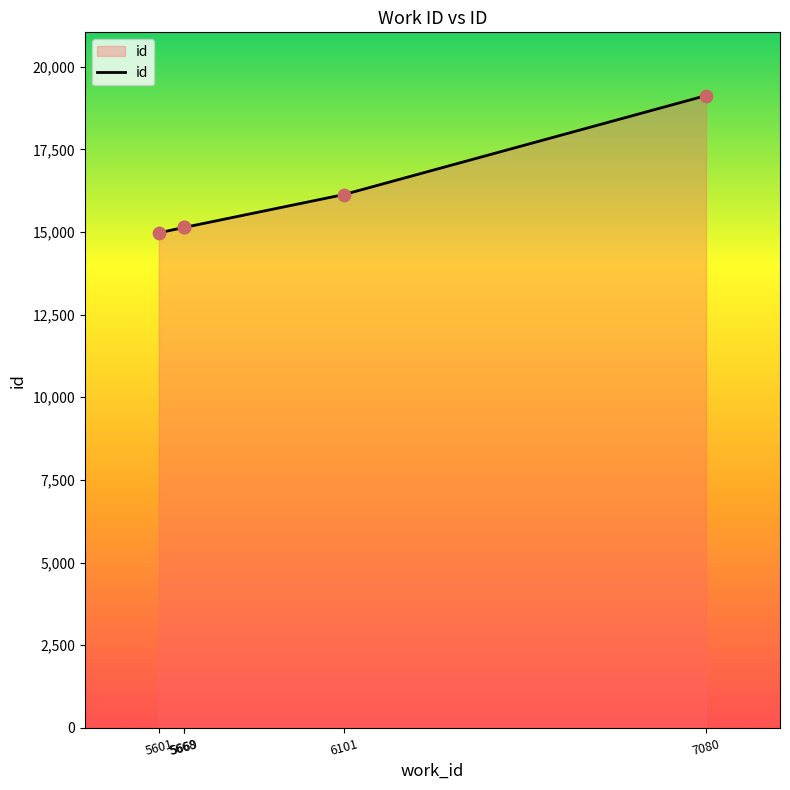

Between 7080 and 6101, which is larger?

7080